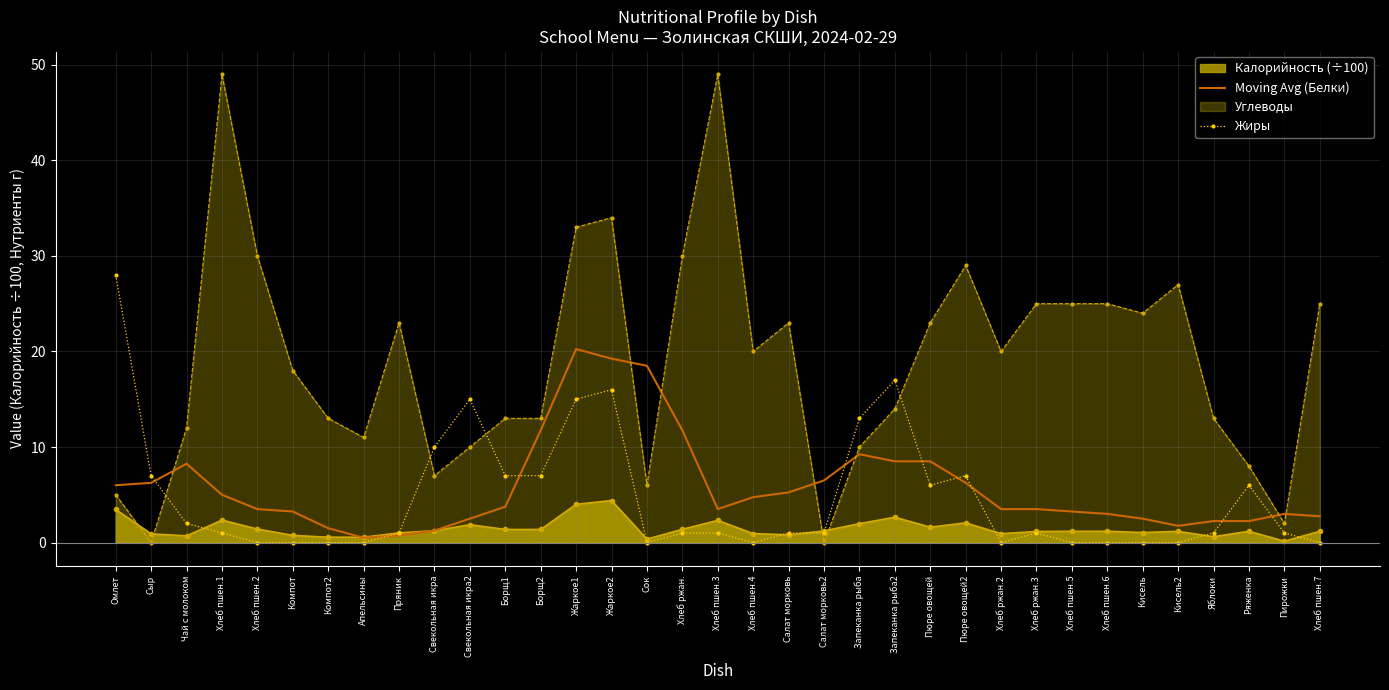

The Жиры series shows 1.0 at Пирожки. True or false?

True